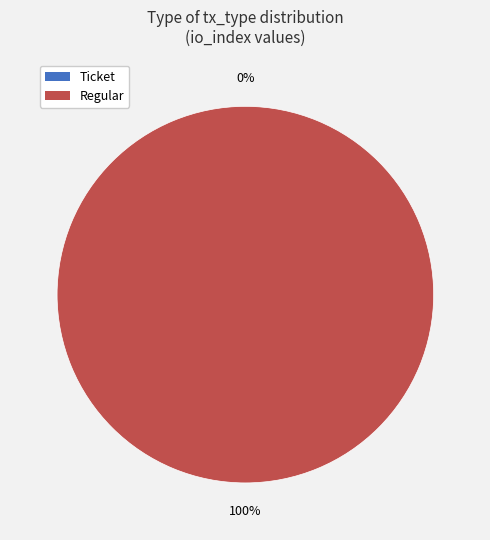

Is the sum of Regular and Ticket greater than half?

Yes